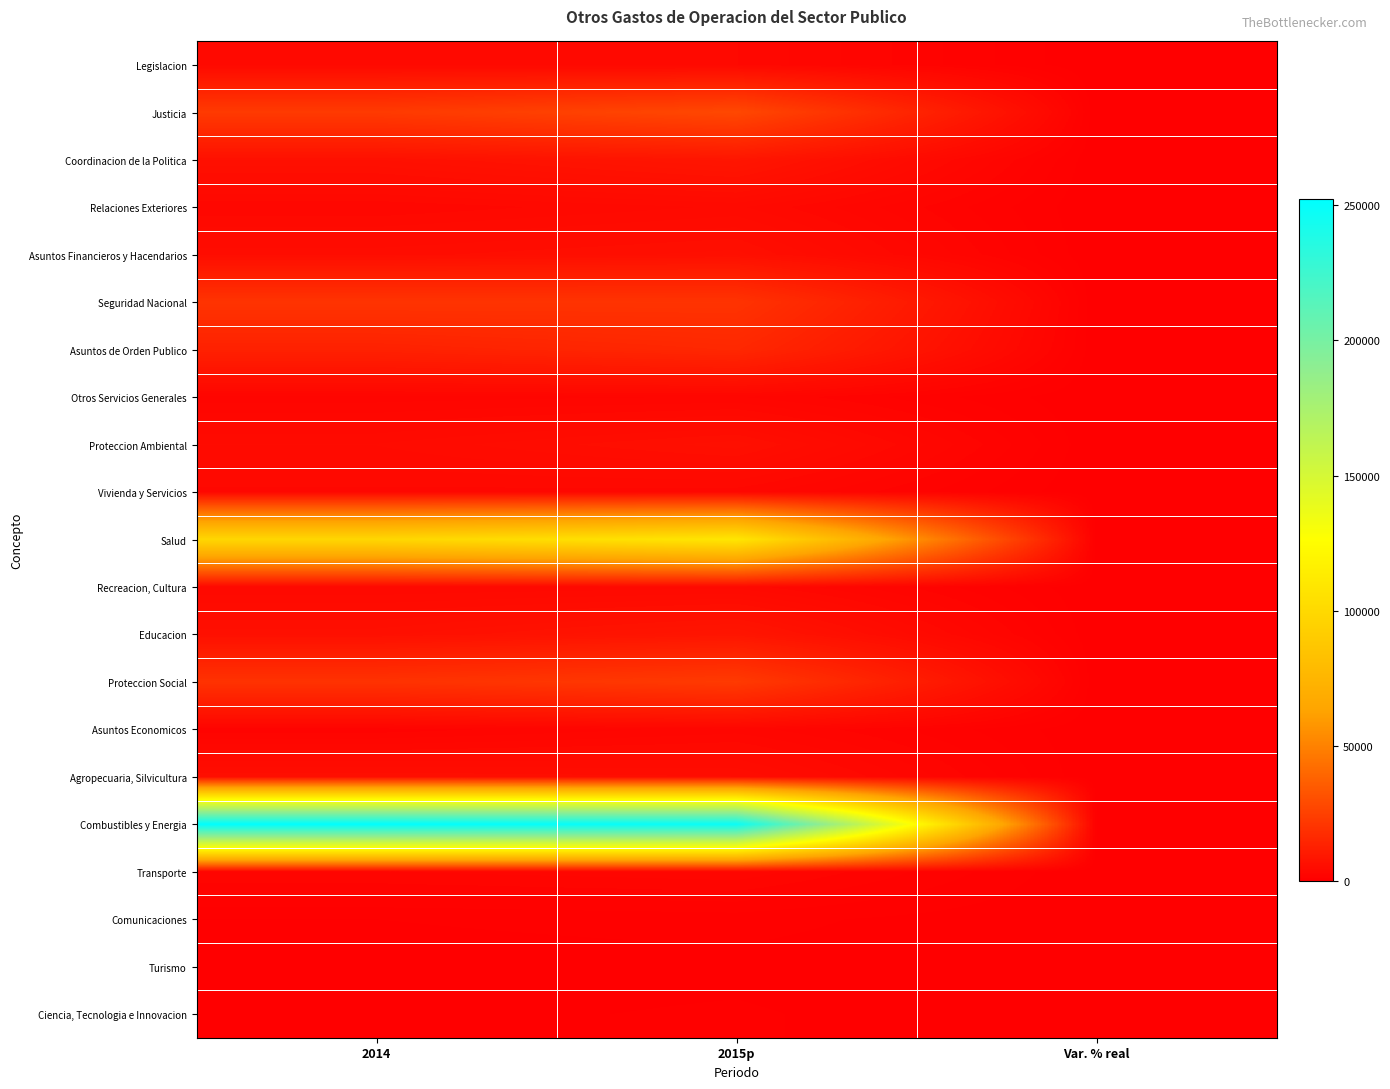

Reading right to left, what are all the values shown in this chart?

Legislacion: Var. % real=-8.6	2015p=3463.1	2014=3690.6
Justicia: Var. % real=20.2	2015p=27751.2	2014=22482.4
Coordinacion de la Politica: Var. % real=30.7	2015p=8589.9	2014=6398.2
Relaciones Exteriores: Var. % real=30.9	2015p=4036.9	2014=3001.9
Asuntos Financieros y Hacendarios: Var. % real=13.8	2015p=6115.9	2014=5232.5
Seguridad Nacional: Var. % real=-3.7	2015p=19772.4	2014=19992.8
Asuntos de Orden Publico: Var. % real=16.6	2015p=15402.6	2014=12864.5
Otros Servicios Generales: Var. % real=11.0	2015p=2497.6	2014=2191.2
Proteccion Ambiental: Var. % real=34.9	2015p=6174.7	2014=4457.1
Vivienda y Servicios: Var. % real=-6.4	2015p=3202.4	2014=3329.6
Salud: Var. % real=8.0	2015p=109158.4	2014=98402.4
Recreacion, Cultura: Var. % real=5.7	2015p=3747.3	2014=3450.3
Educacion: Var. % real=31.7	2015p=8441.9	2014=6241.9
Proteccion Social: Var. % real=12.9	2015p=22512.5	2014=19411.4
Asuntos Economicos: Var. % real=60.5	2015p=2717.5	2014=1648.1
Agropecuaria, Silvicultura: Var. % real=-8.2	2015p=5424.0	2014=5755.0
Combustibles y Energia: Var. % real=-4.3	2015p=248219.9	2014=252570.4
Transporte: Var. % real=13.2	2015p=2840.6	2014=2443.3
Comunicaciones: Var. % real=36.6	2015p=679.5	2014=484.3
Turismo: Var. % real=30.3	2015p=334.5	2014=249.9
Ciencia, Tecnologia e Innovacion: Var. % real=50.7	2015p=552.7	2014=357.1